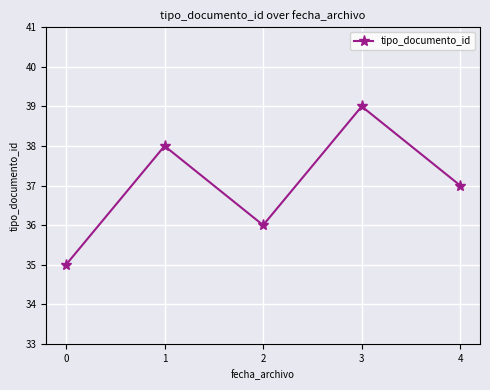

What value does the data have at 1?

38